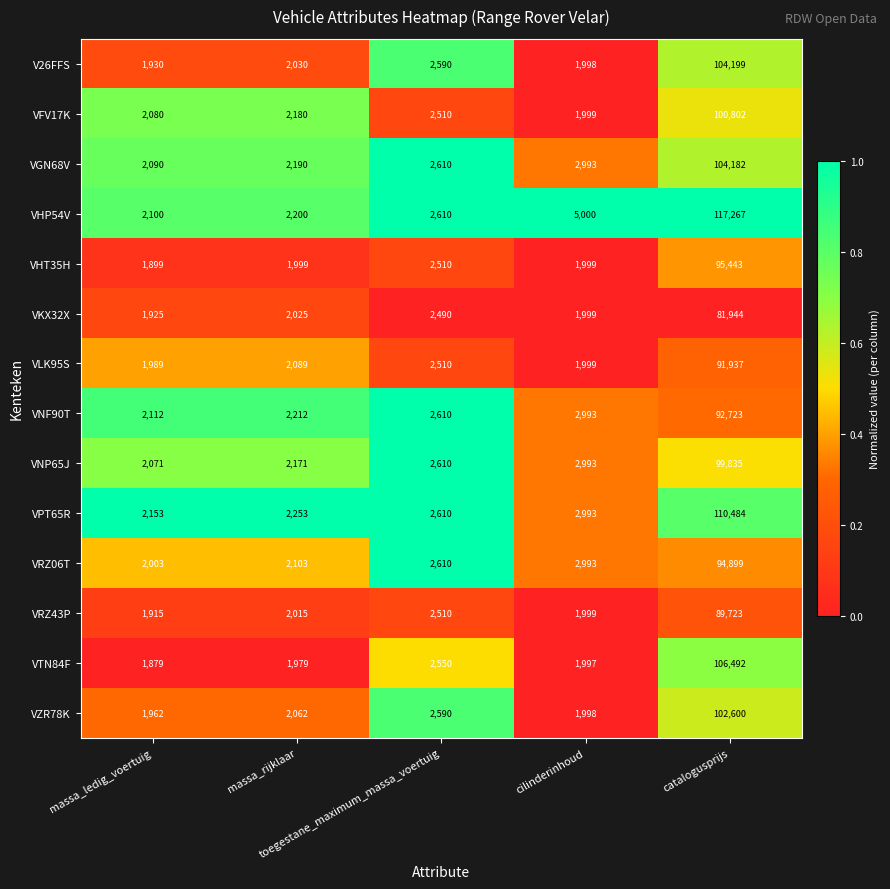

Which series has the largest total across all categories?

VHP54V